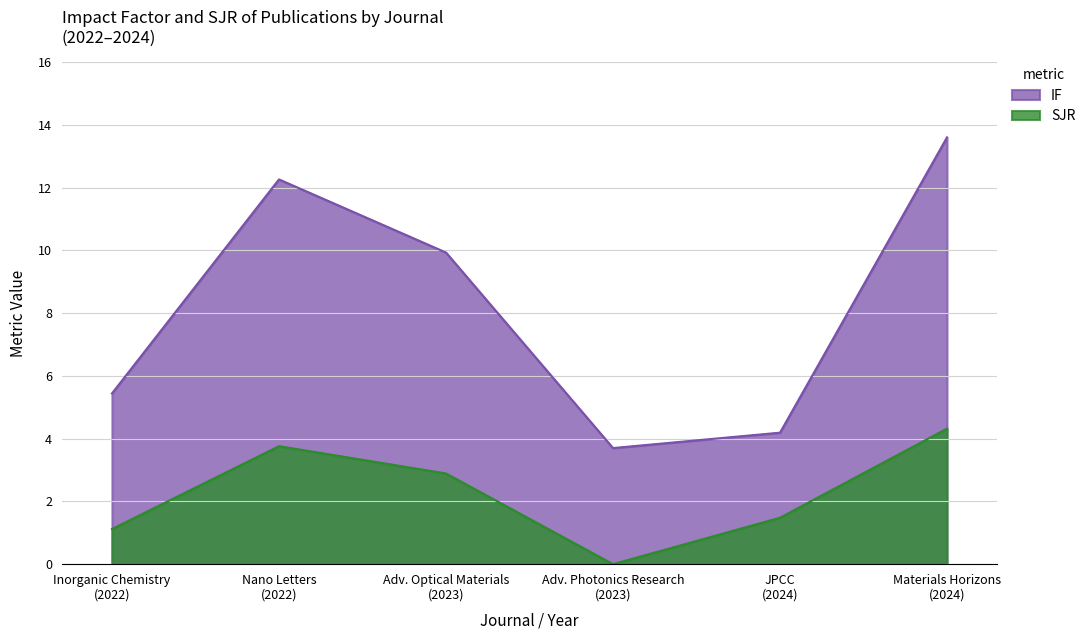

Reading left to right, what are all the values shown in this chart?

IF: Inorganic Chemistry
(2022)=5.4	Nano Letters
(2022)=12.3	Adv. Optical Materials
(2023)=9.9	Adv. Photonics Research
(2023)=3.7	JPCC
(2024)=4.2	Materials Horizons
(2024)=13.6
SJR: Inorganic Chemistry
(2022)=1.1	Nano Letters
(2022)=3.8	Adv. Optical Materials
(2023)=2.9	Adv. Photonics Research
(2023)=0.0	JPCC
(2024)=1.5	Materials Horizons
(2024)=4.3